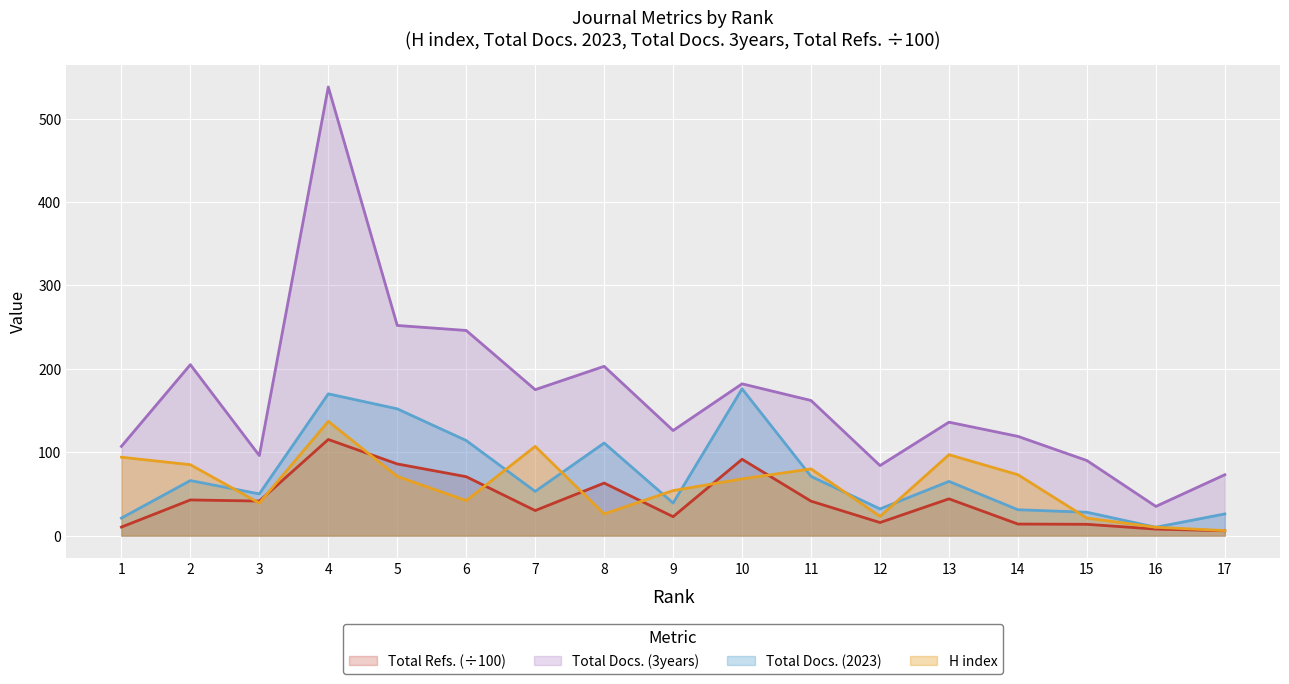

How many lines are shown in the chart?

4